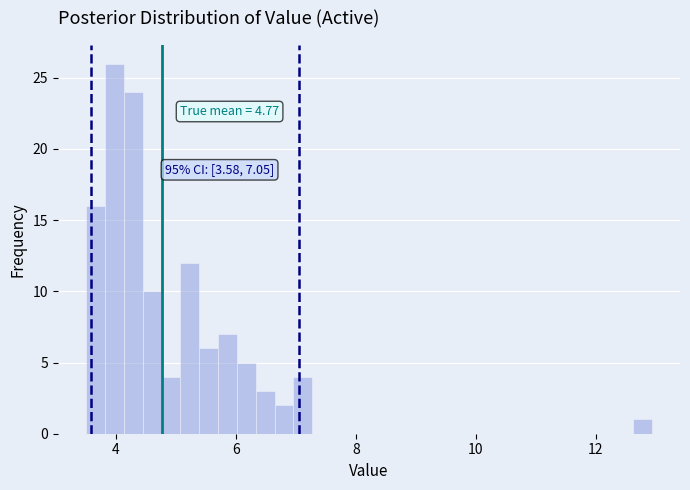

Read against the x-axis, roughly where is the centre of the tallest bar?

4.0